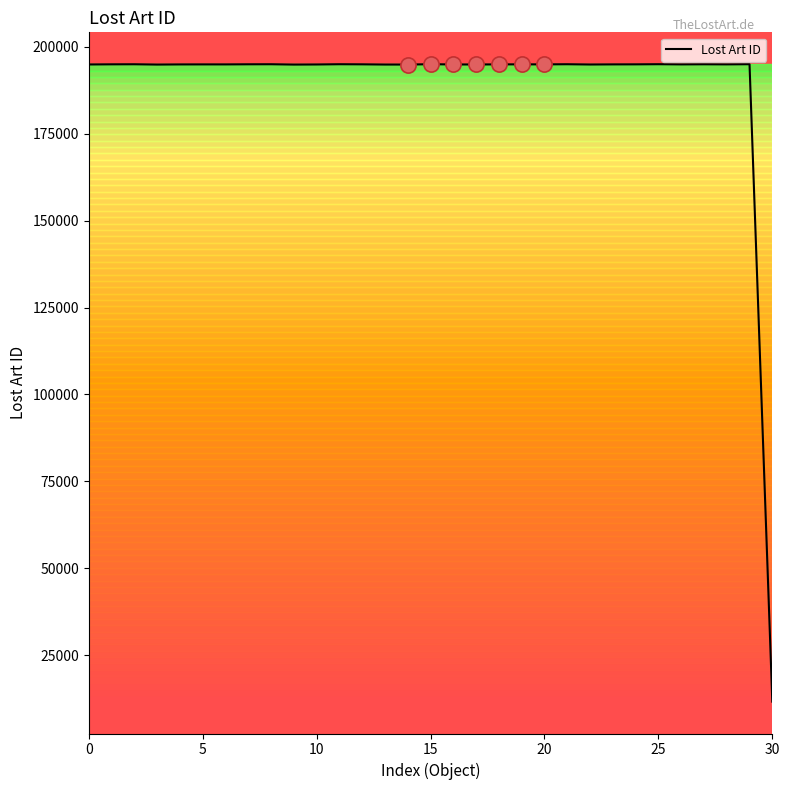

What is the difference between the maximum and minimum values?

183298